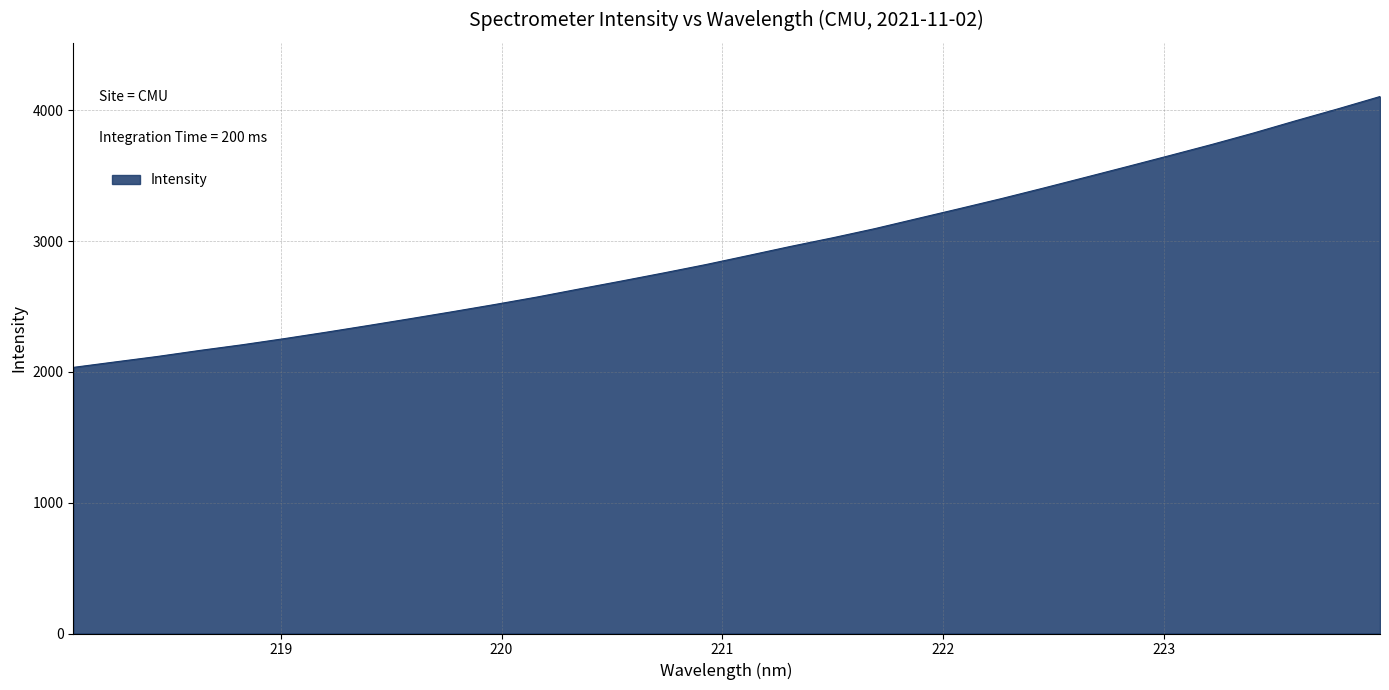

What is the average value?

2931.7